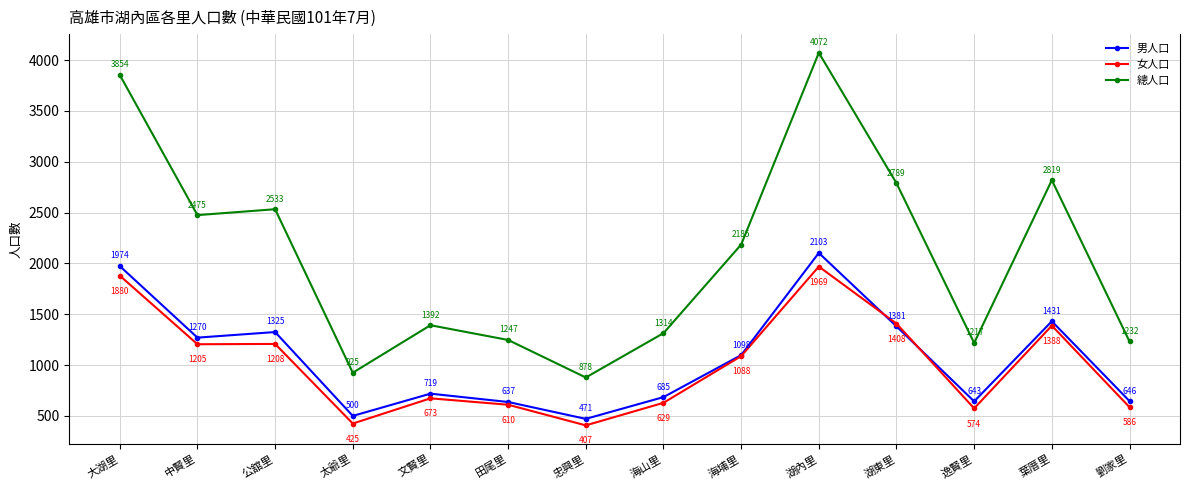

Which series has the largest range (max minus min)?

總人口